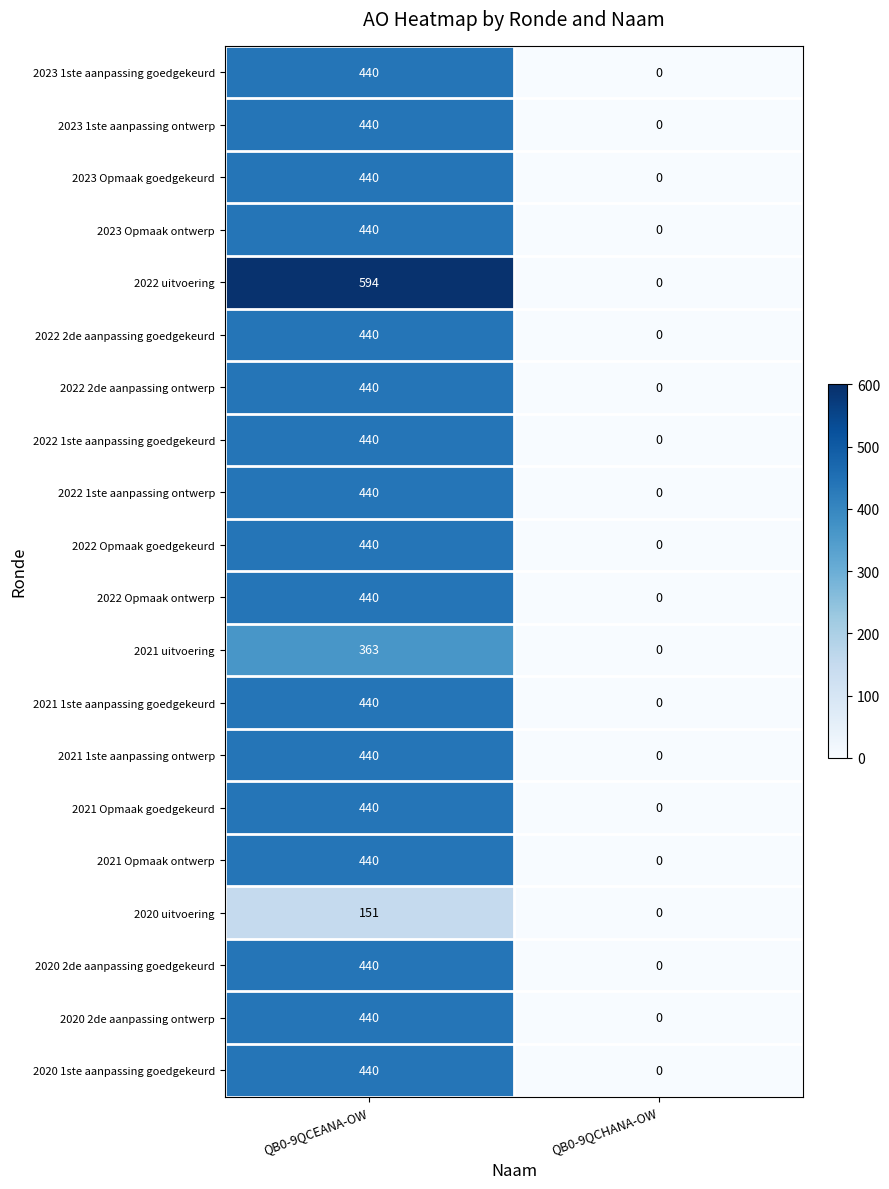

What is the average value of the 2023 1ste aanpassing goedgekeurd series?

220